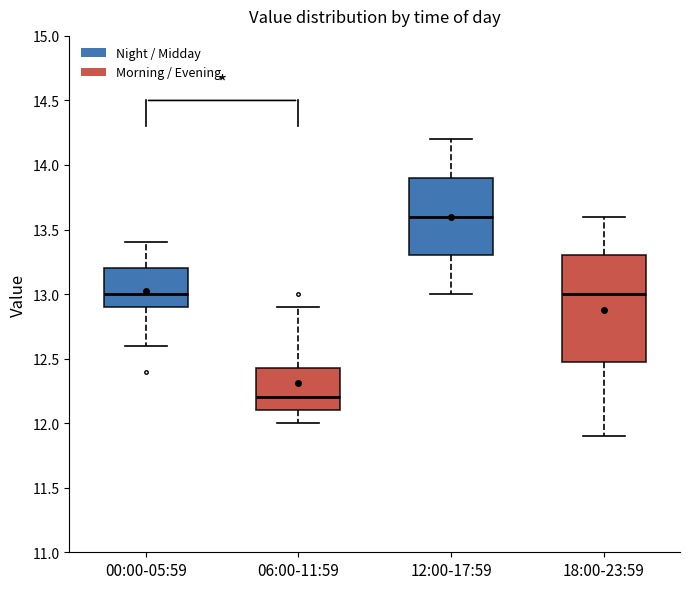

Reading left to right, transcribe this box plot: for each box, give where its median line is, the range the box spans, and where its two whiskers end, as read against the y-axis. The values are not printed on the chart, so give them approximately, as read against the axis.

00:00-05:59: median 13.00, box 12.90 to 13.20, whiskers 12.60 to 13.40
06:00-11:59: median 12.20, box 12.10 to 12.45, whiskers 12.00 to 12.90
12:00-17:59: median 13.60, box 13.30 to 13.90, whiskers 13.00 to 14.20
18:00-23:59: median 13.00, box 12.50 to 13.30, whiskers 11.90 to 13.60